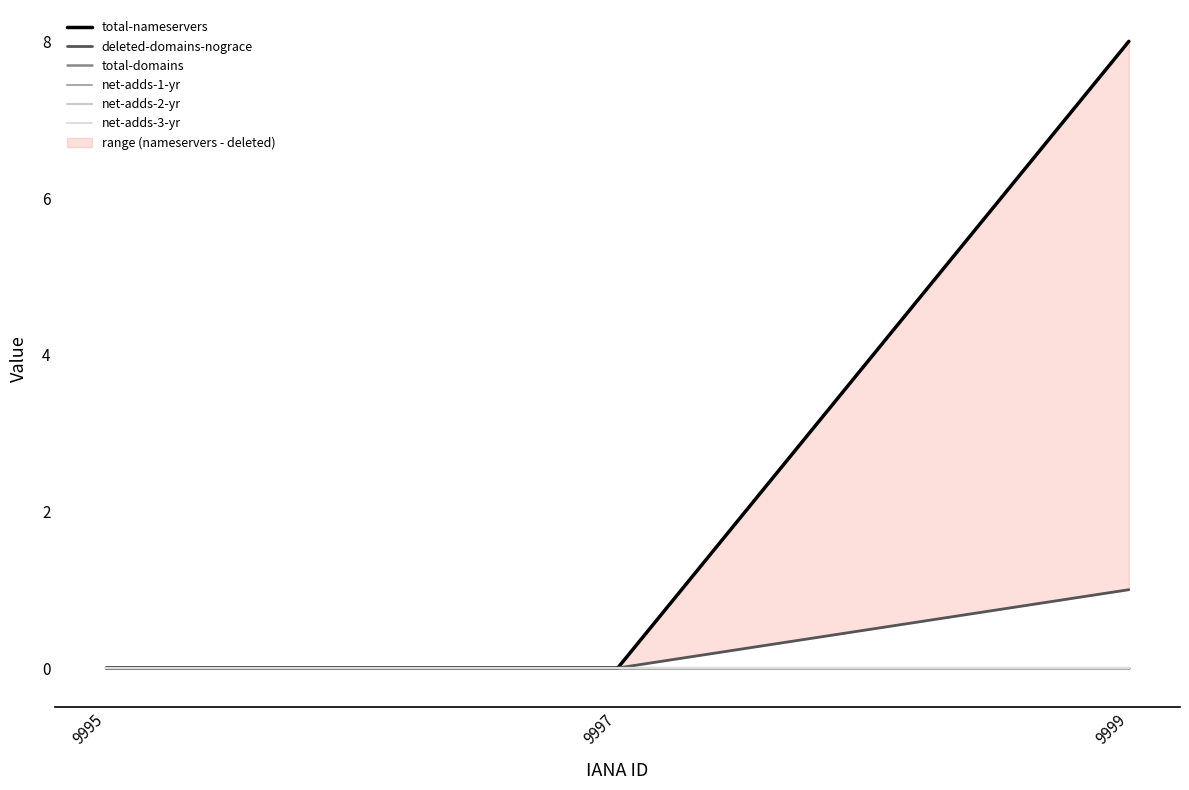

Reading left to right, transcribe all the data shown in this chart.

total-nameservers: 0	0	8
deleted-domains-nograce: 0	0	1
total-domains: 0	0	0
net-adds-1-yr: 0	0	0
net-adds-2-yr: 0	0	0
net-adds-3-yr: 0	0	0